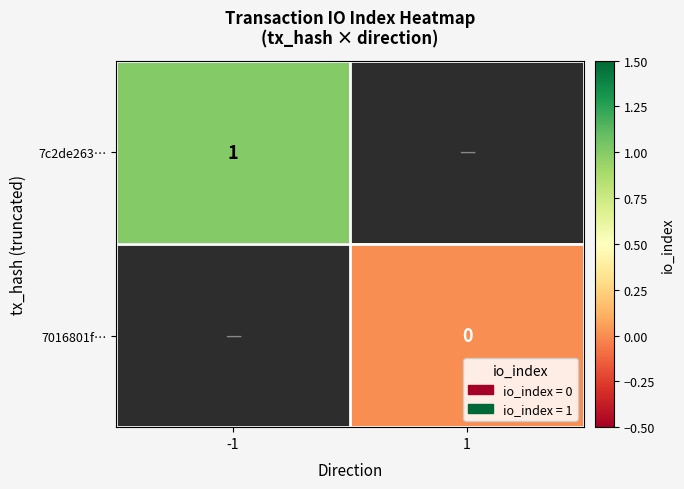

Is the value of 7c2de263… at -1 greater than the value of 7016801f… at 1?

Yes